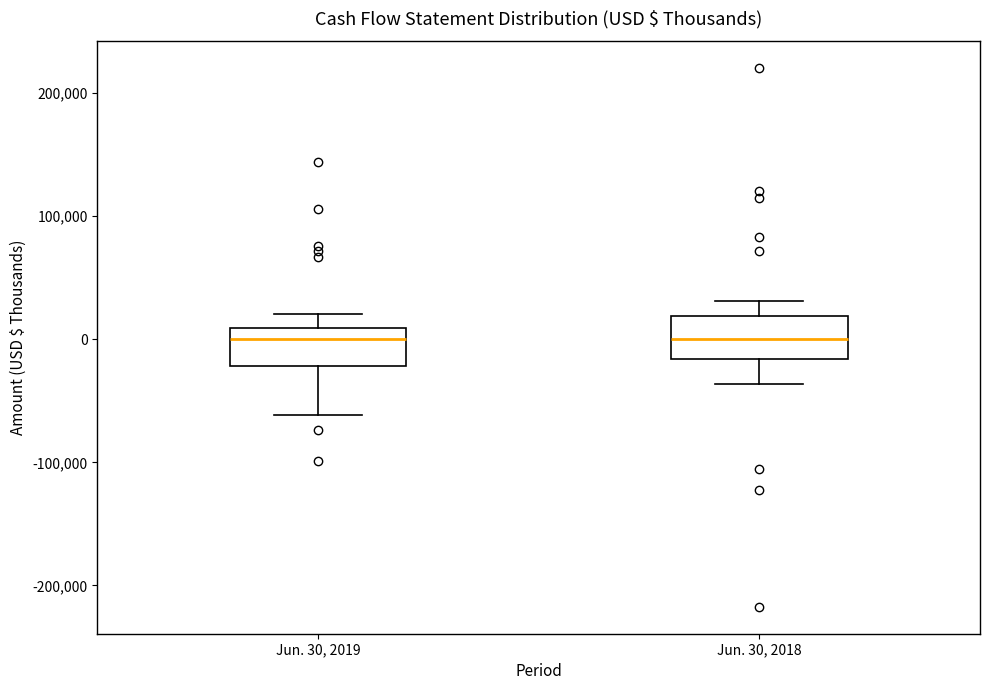

Where does the upper whisker of the box for Jun. 30, 2019 end on the y-axis? The values are not printed on the chart, so give them approximately, as read against the axis.

20000